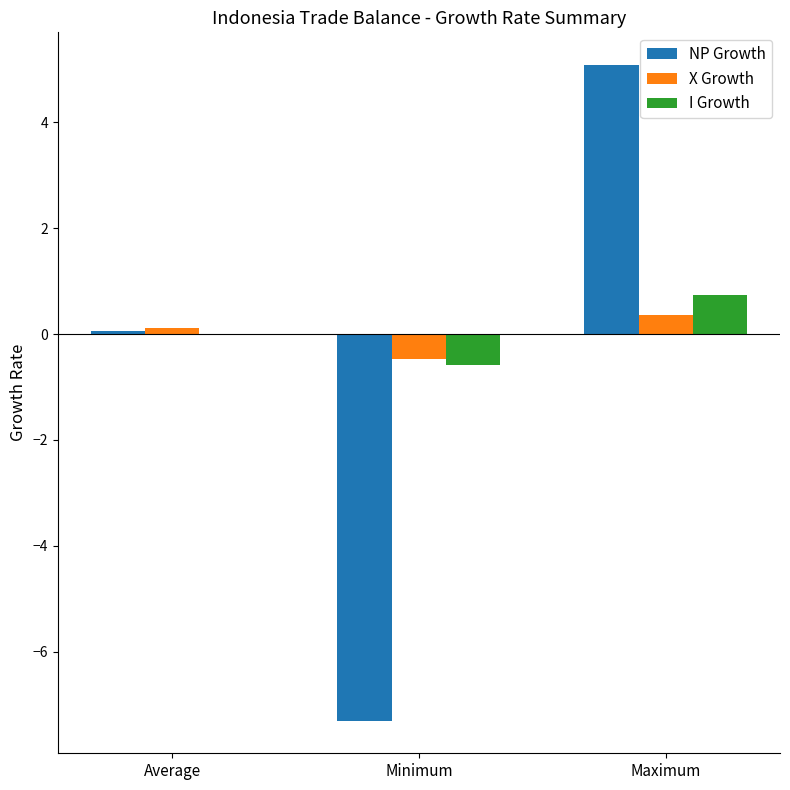

Reading left to right, extract all data points from this chart.

NP Growth: 0.1	-7.3	5.1
X Growth: 0.1	-0.5	0.4
I Growth: 0.0	-0.6	0.7